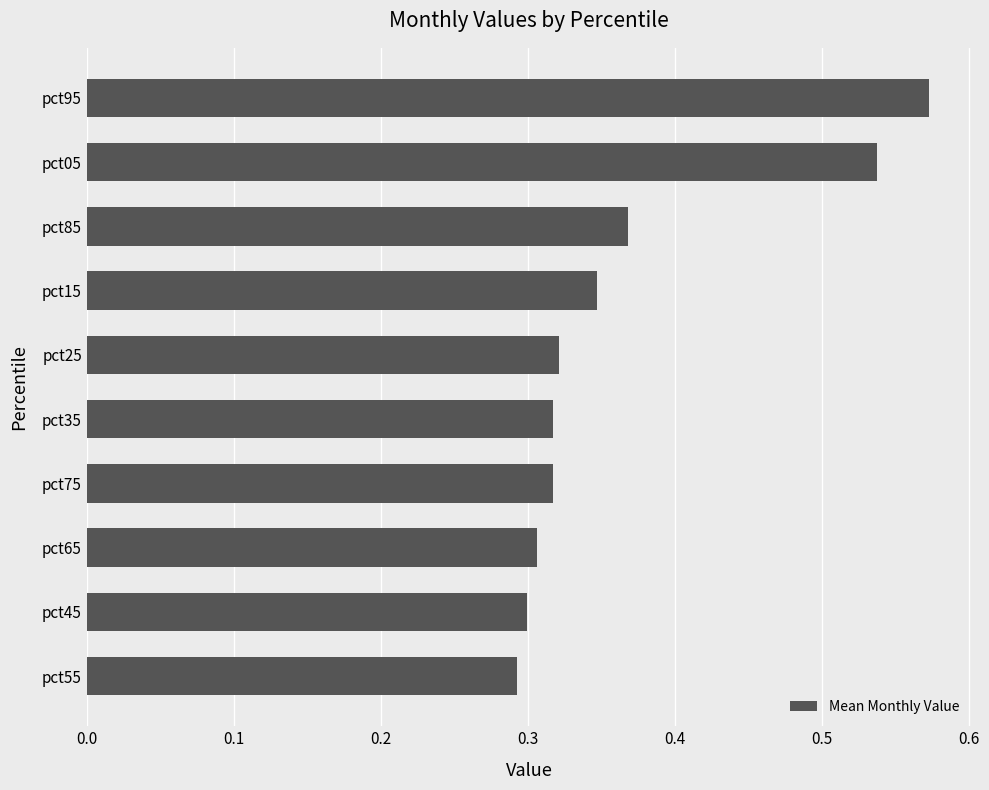

Is it true that the value at pct55 is 0.4?

False